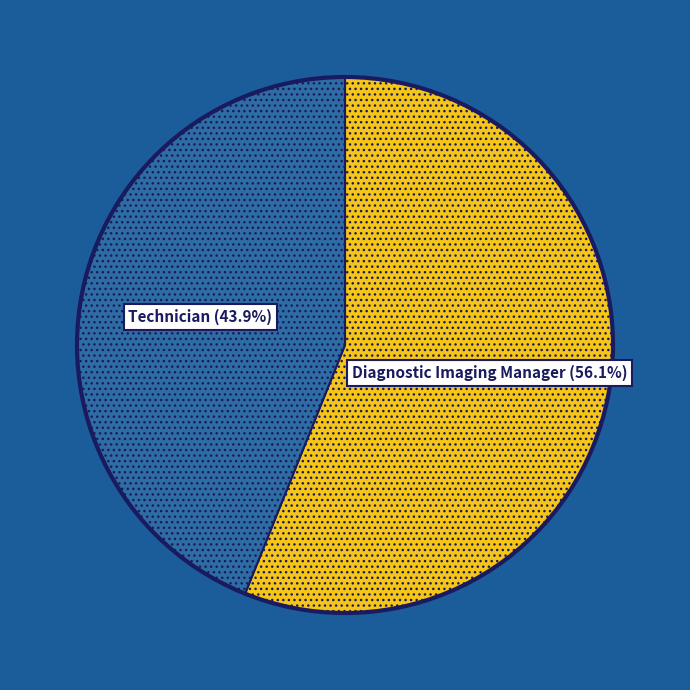

Is there any slice that represents more than half of the pie?

Yes